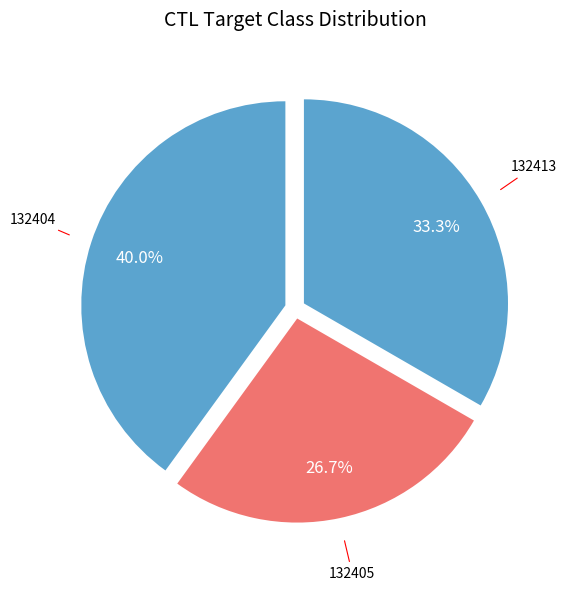

Count the number of slices in the pie.

3